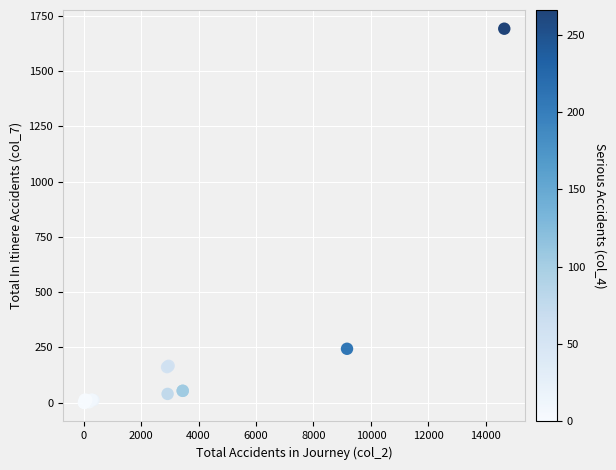

What Y value in the scatter plot is closest to 845?

244